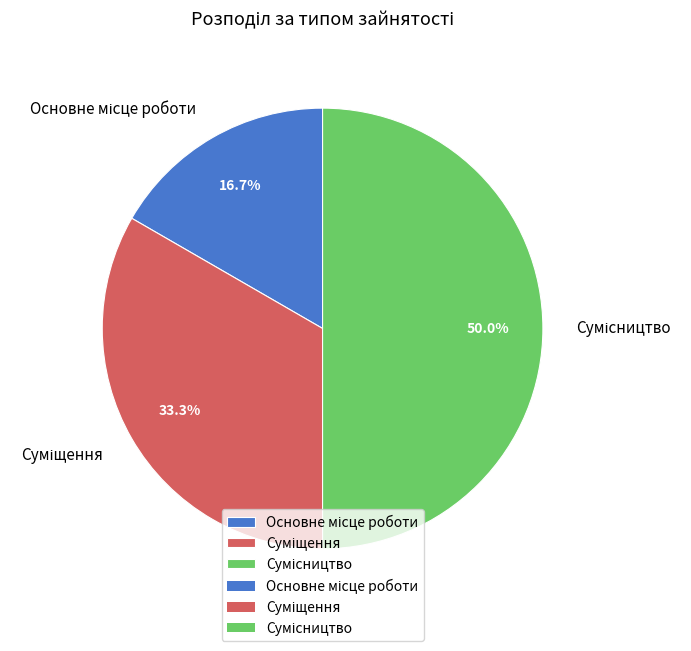

How many segments does this pie chart have?

3